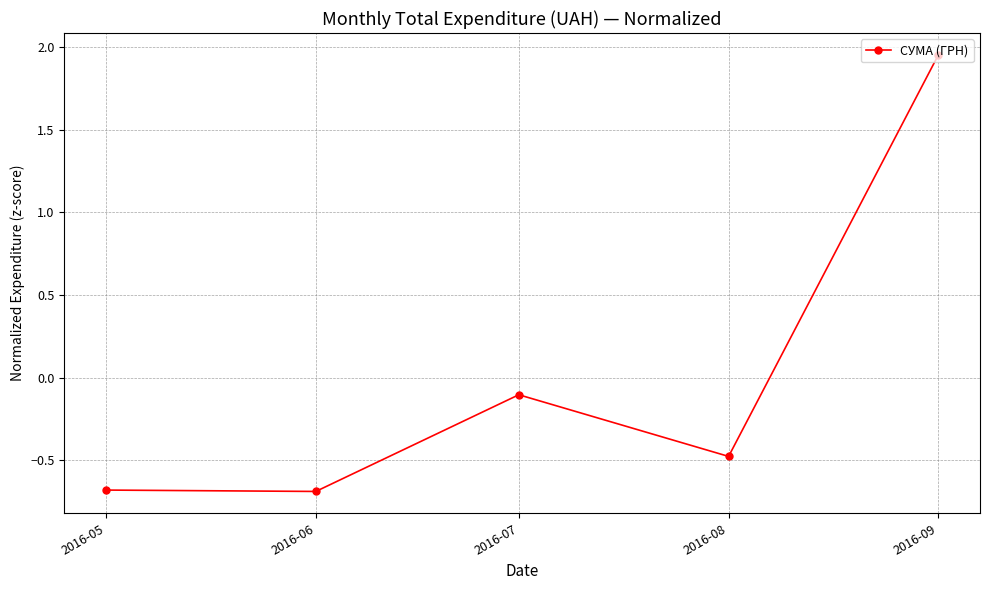

What is the change in value from 2016-07 to 2016-08?

-0.4